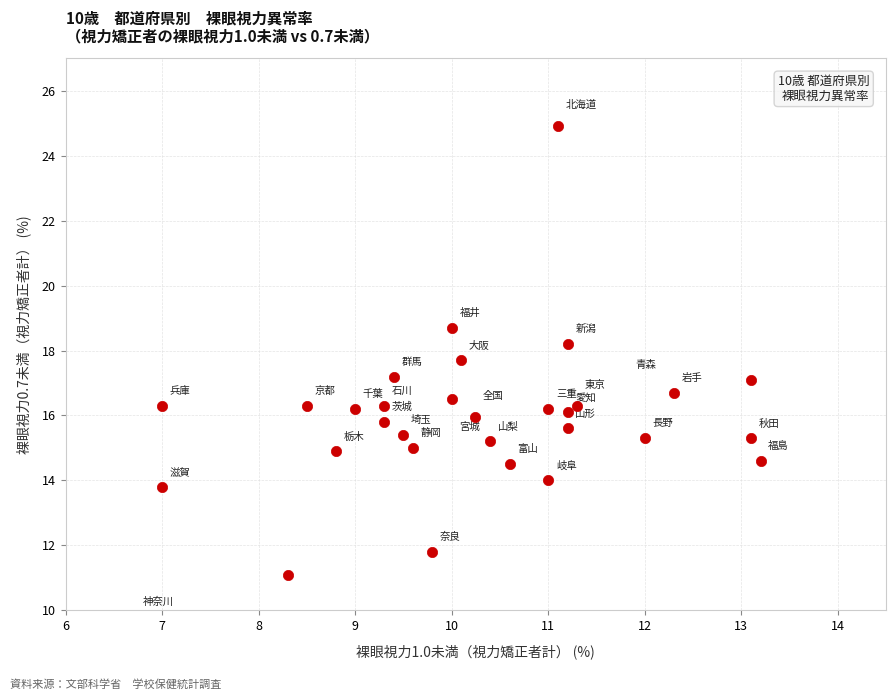

What is the range of X values (max minus min)?

6.2